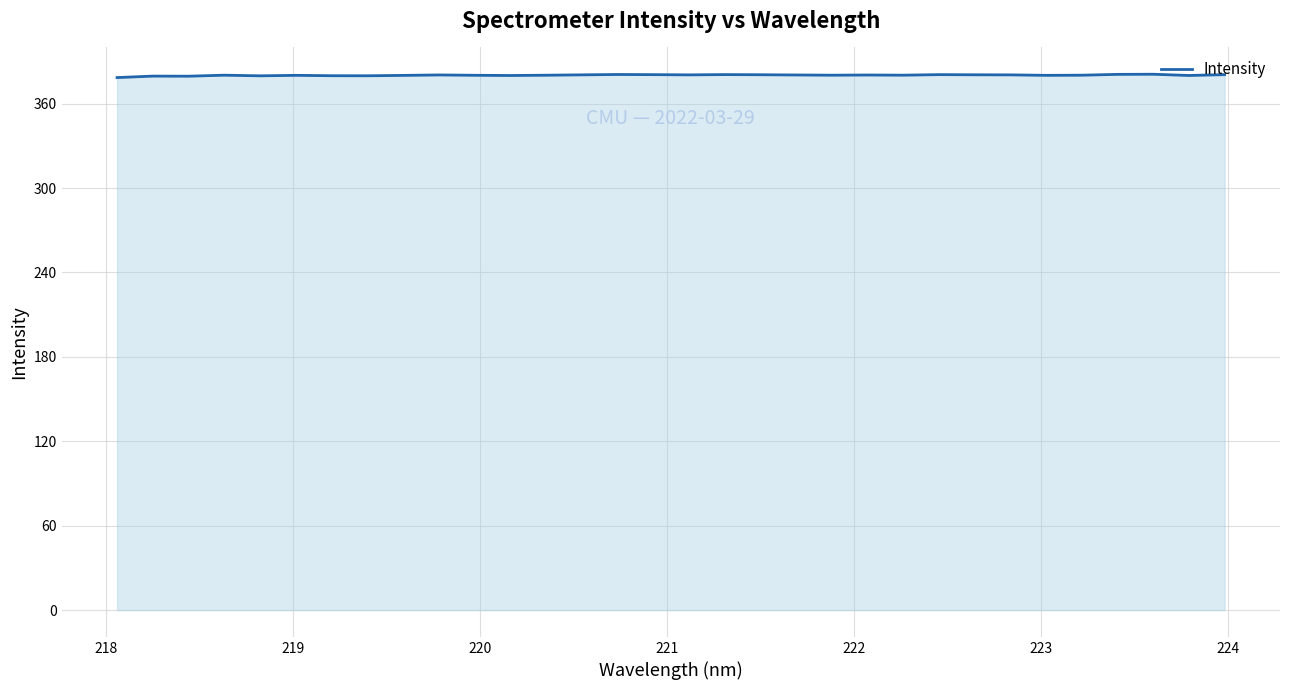

What is the greatest value displayed?

380.9